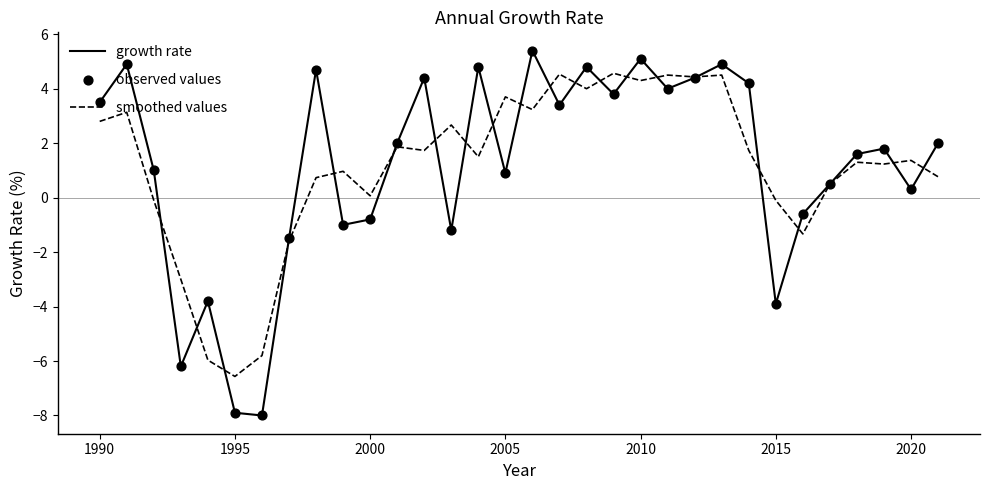

Which series has the widest spread of values?

growth rate